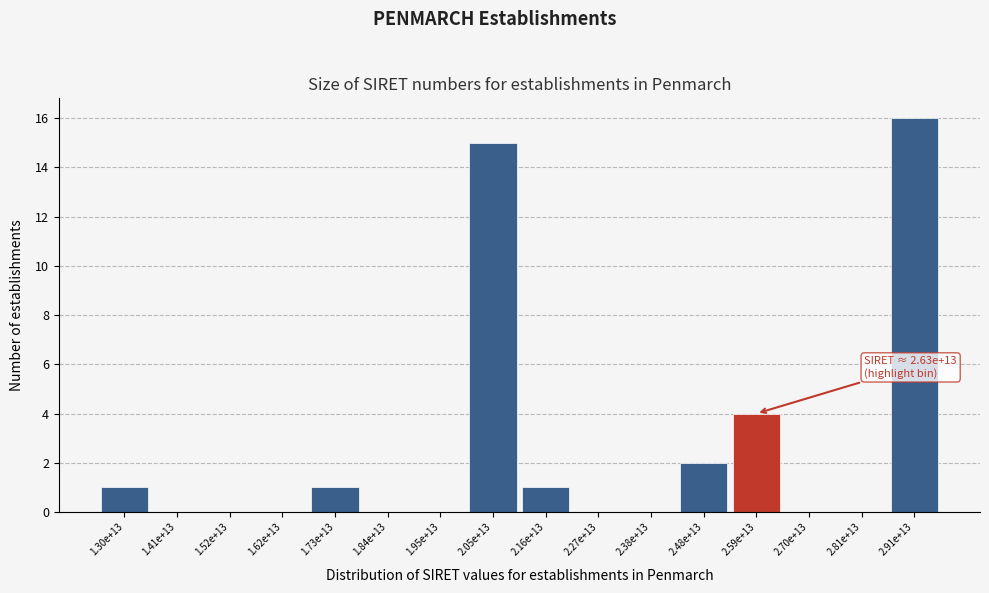

Reading right to left, list all the values displayed in this chart.

2.91e+13=16	2.81e+13=0	2.70e+13=0	2.59e+13=4	2.48e+13=2	2.38e+13=0	2.27e+13=0	2.16e+13=1	2.05e+13=15	1.95e+13=0	1.84e+13=0	1.73e+13=1	1.62e+13=0	1.52e+13=0	1.41e+13=0	1.30e+13=1